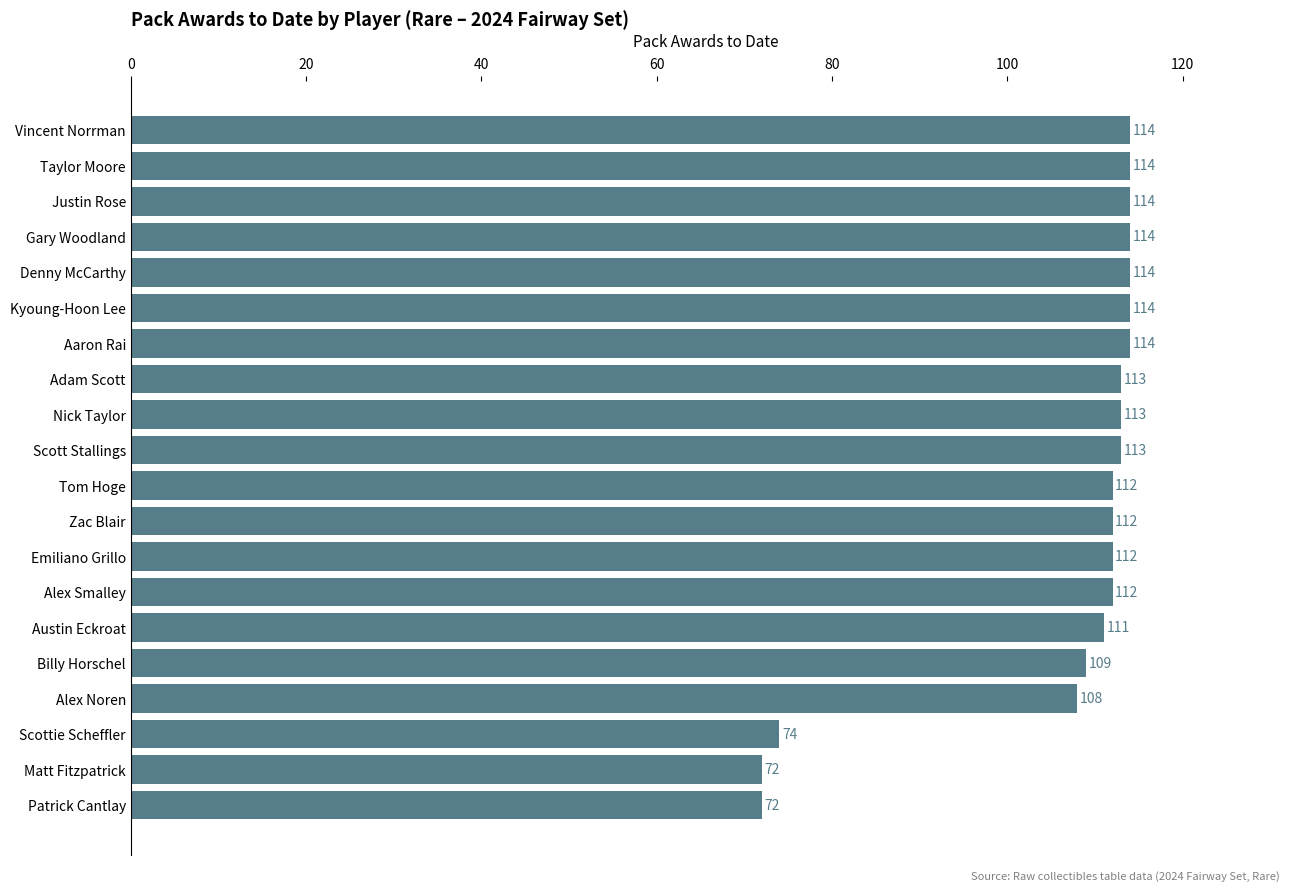

Reading top to bottom, transcribe all the data shown in this chart.

Vincent Norrman=114	Taylor Moore=114	Justin Rose=114	Gary Woodland=114	Denny McCarthy=114	Kyoung-Hoon Lee=114	Aaron Rai=114	Adam Scott=113	Nick Taylor=113	Scott Stallings=113	Tom Hoge=112	Zac Blair=112	Emiliano Grillo=112	Alex Smalley=112	Austin Eckroat=111	Billy Horschel=109	Alex Noren=108	Scottie Scheffler=74	Matt Fitzpatrick=72	Patrick Cantlay=72